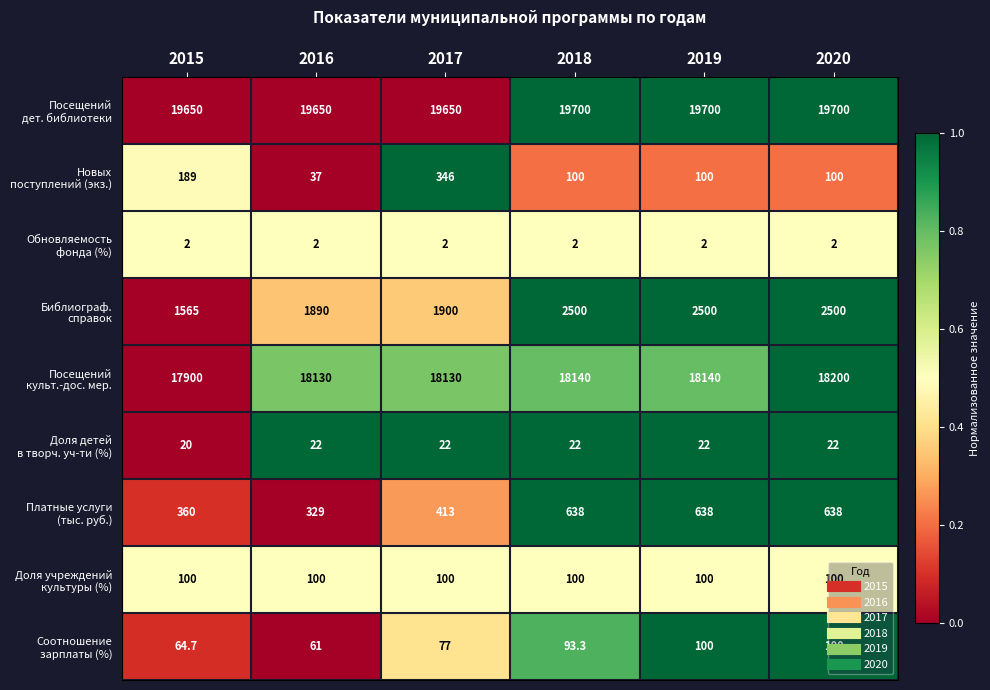

What is the spread (max minus min) of values at 2017?

19648.0